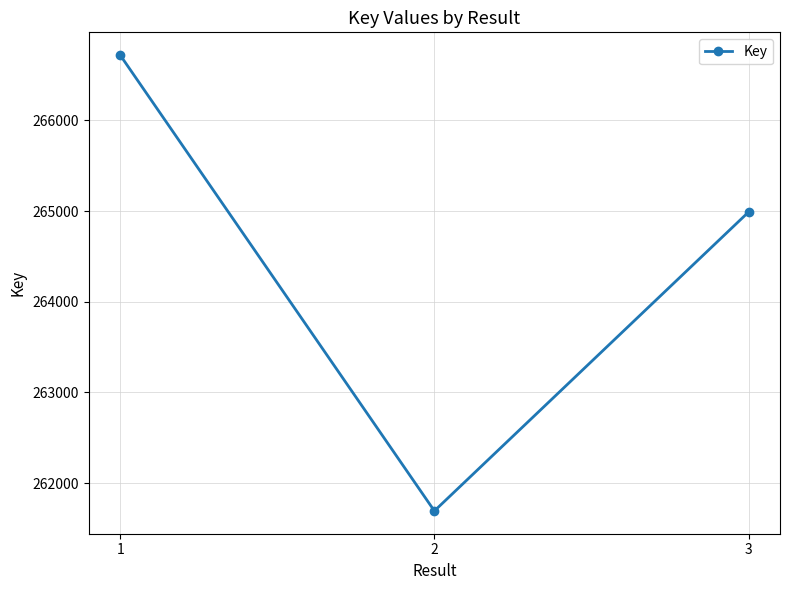

What is the change in value from 1 to 3?

-1730